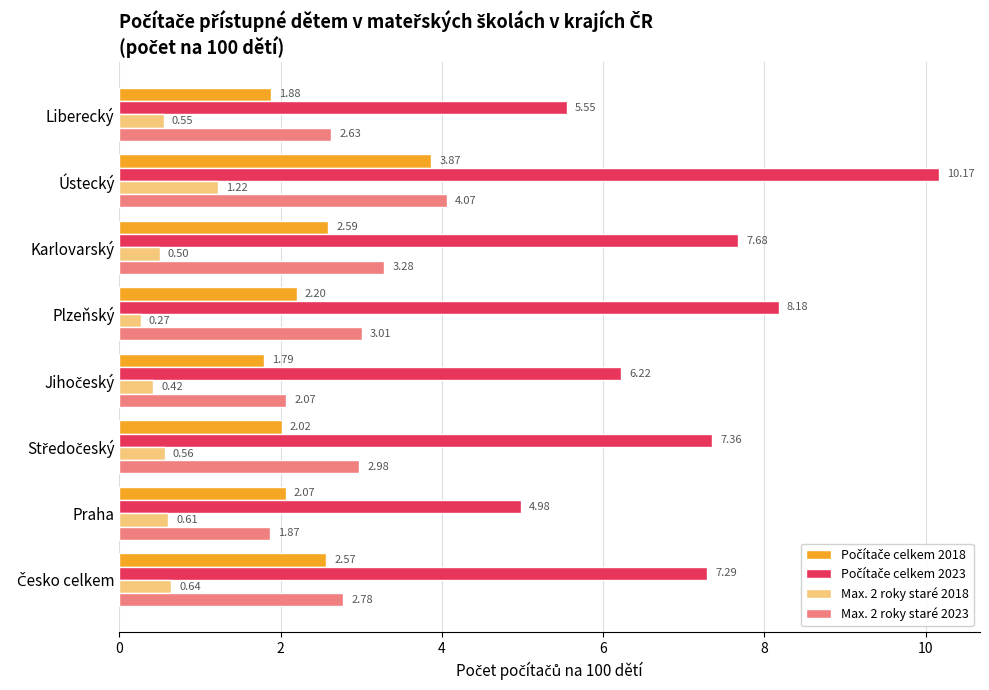

Which category has the highest value in the Max. 2 roky staré 2023 series?

Ústecký